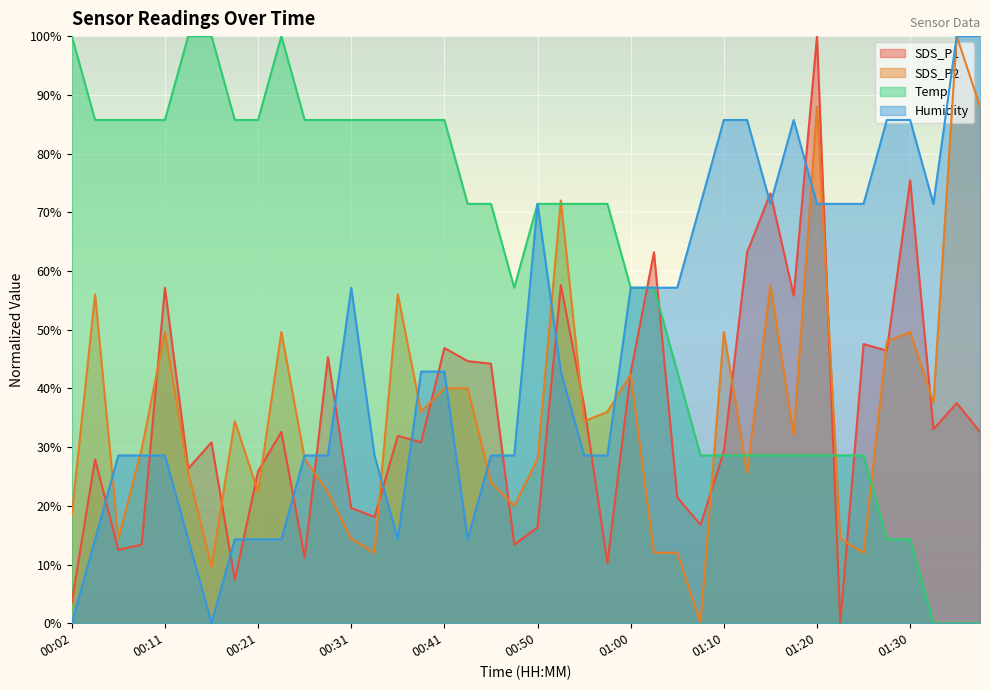

Which category has the highest value in the SDS_P2 series?

01:35